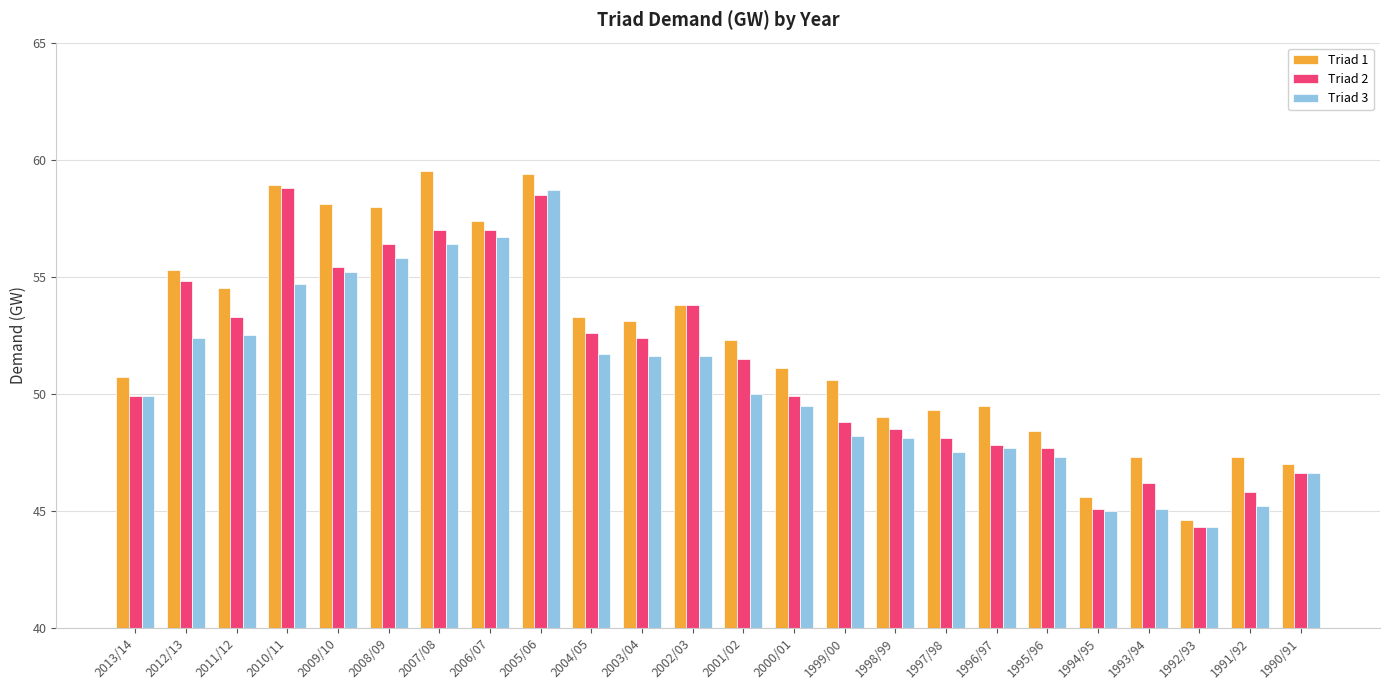

True or false: Triad 2 has a value of 54.8 at 2012/13.

True